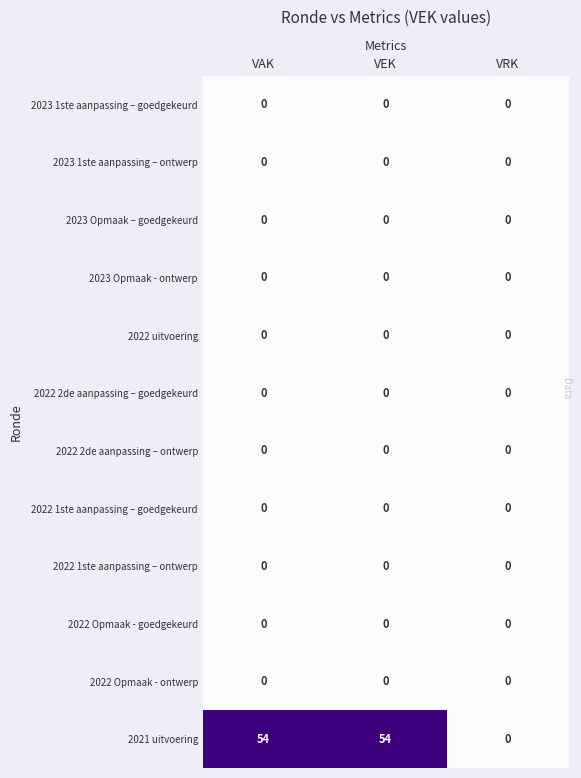

What is the spread (max minus min) of values at VEK?

54